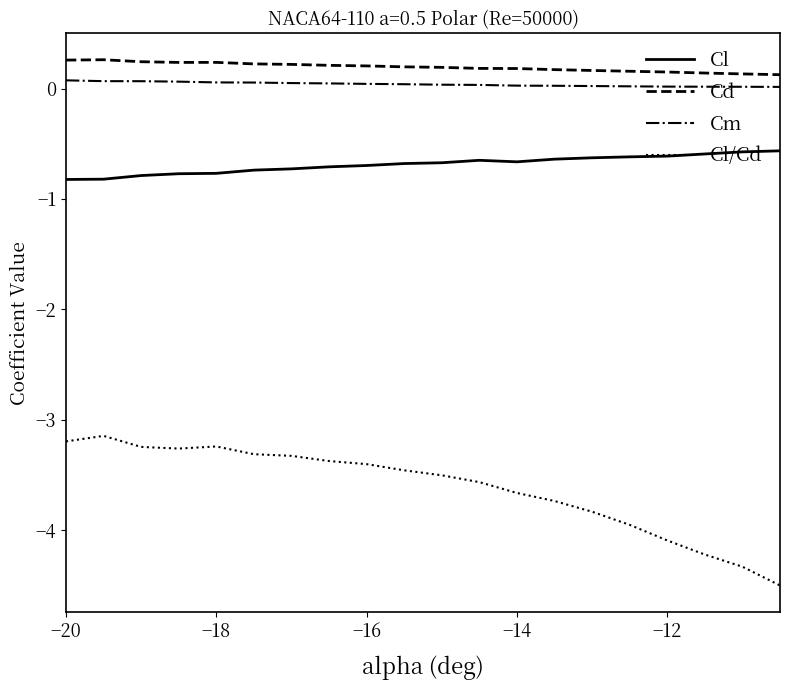

True or false: Cd and Cl/Cd intersect in this chart.

False